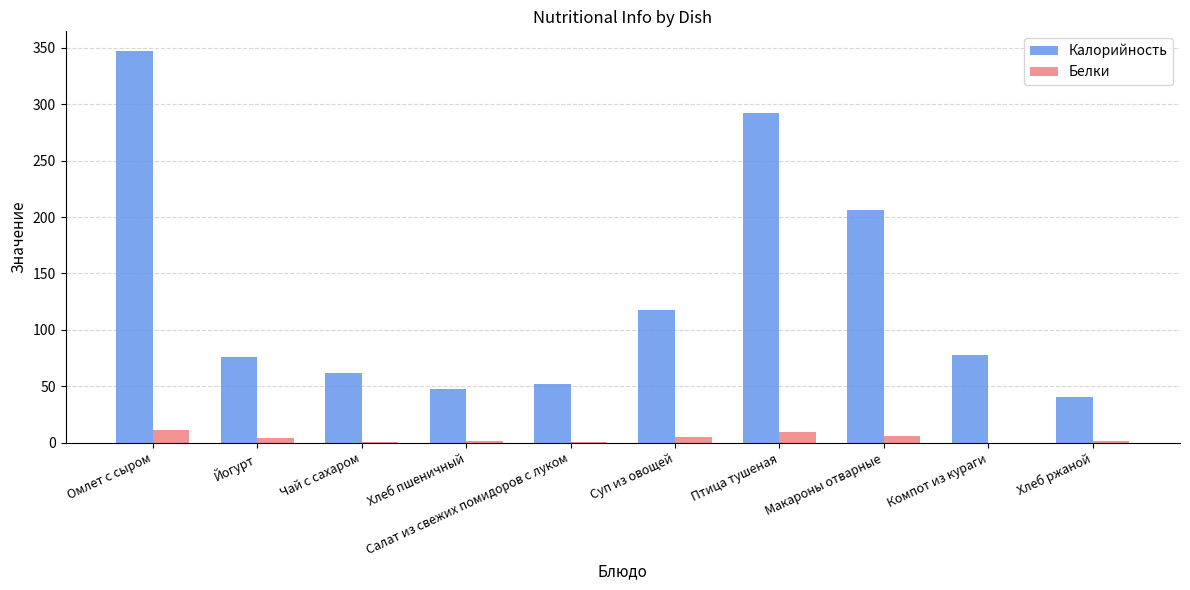

Which category has the highest value in the Калорийность series?

Омлет с сыром